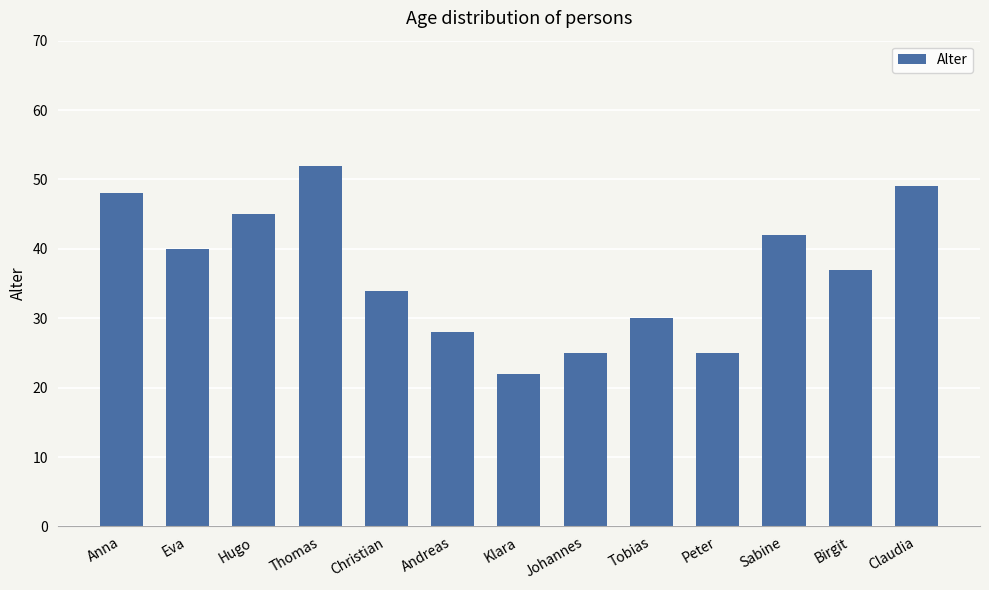

Does the chart contain any negative values?

No